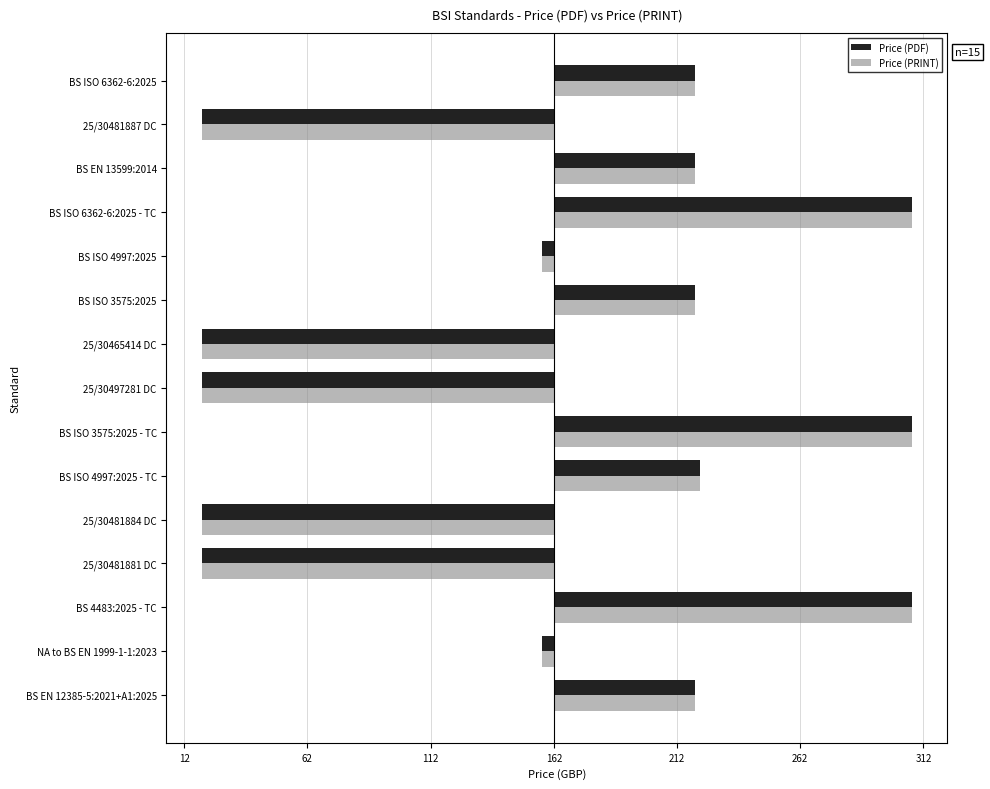

What are all the series names shown in the legend?

Price (PDF), Price (PRINT)